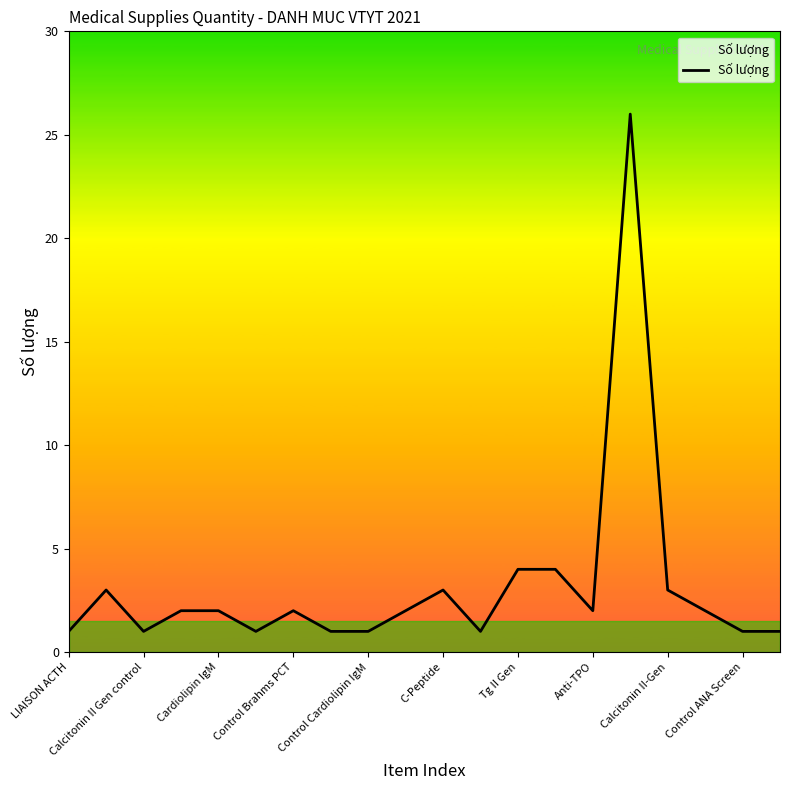

Does the chart have visible grid lines?

No